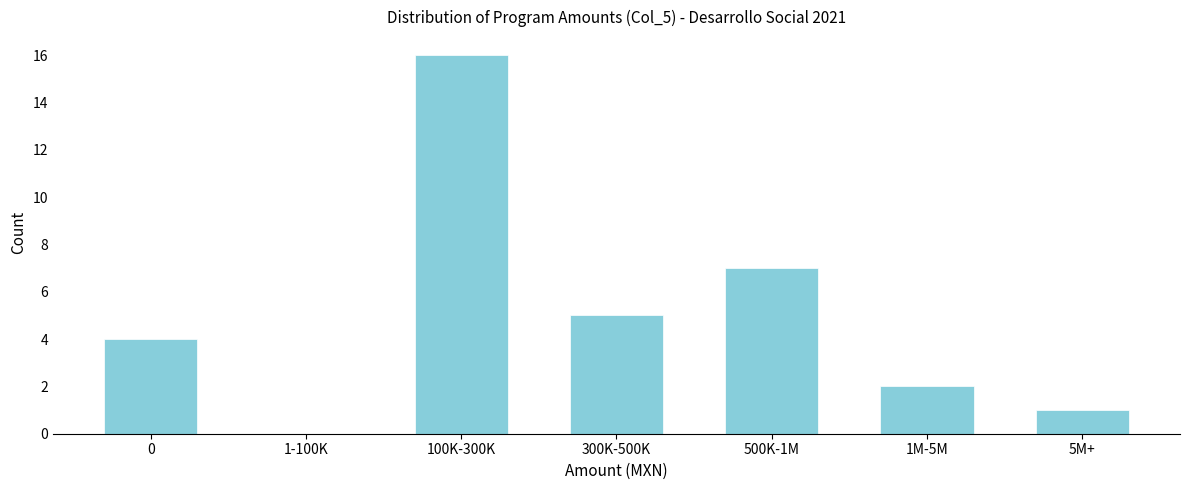

Reading left to right, extract all data points from this chart.

0=4	1-100K=0	100K-300K=16	300K-500K=5	500K-1M=7	1M-5M=2	5M+=1